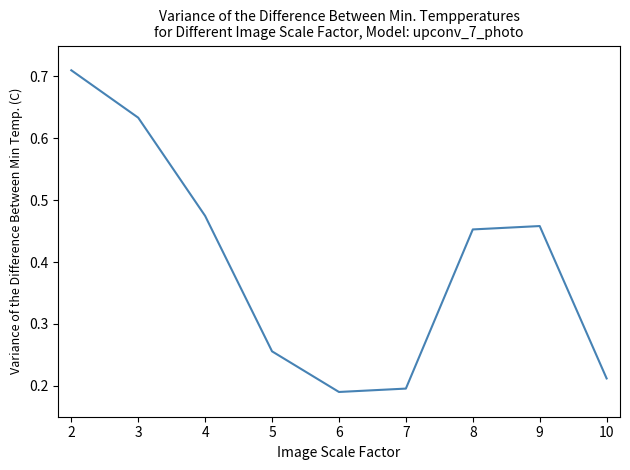

True or false: the data shows 0.1 at 5.

False